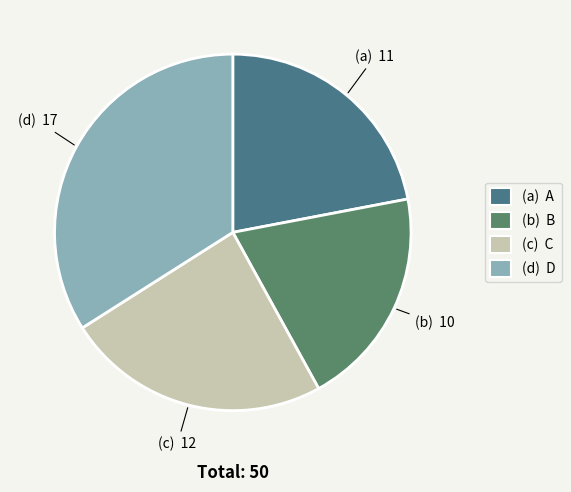

To the nearest percent, what is the average slice percentage?

25%